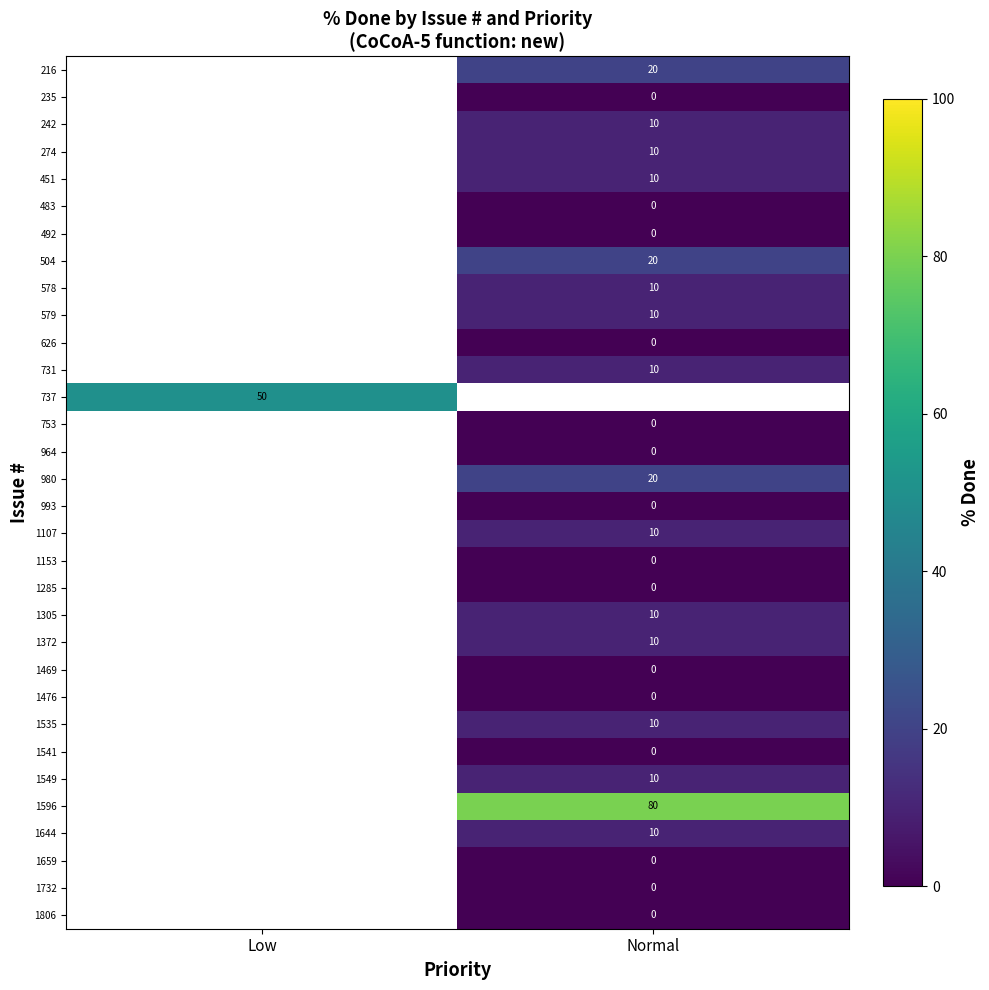

Between Low and Normal, which is larger?

Normal